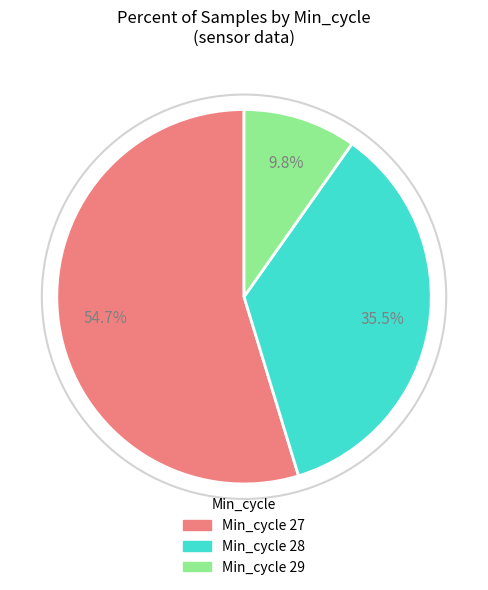

Is there any slice that represents more than half of the pie?

Yes